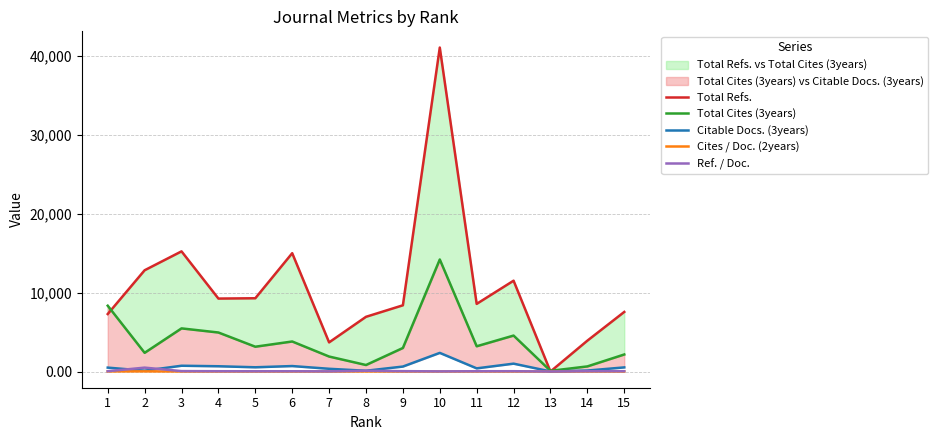

Which series has the largest total across all categories?

Total Refs.